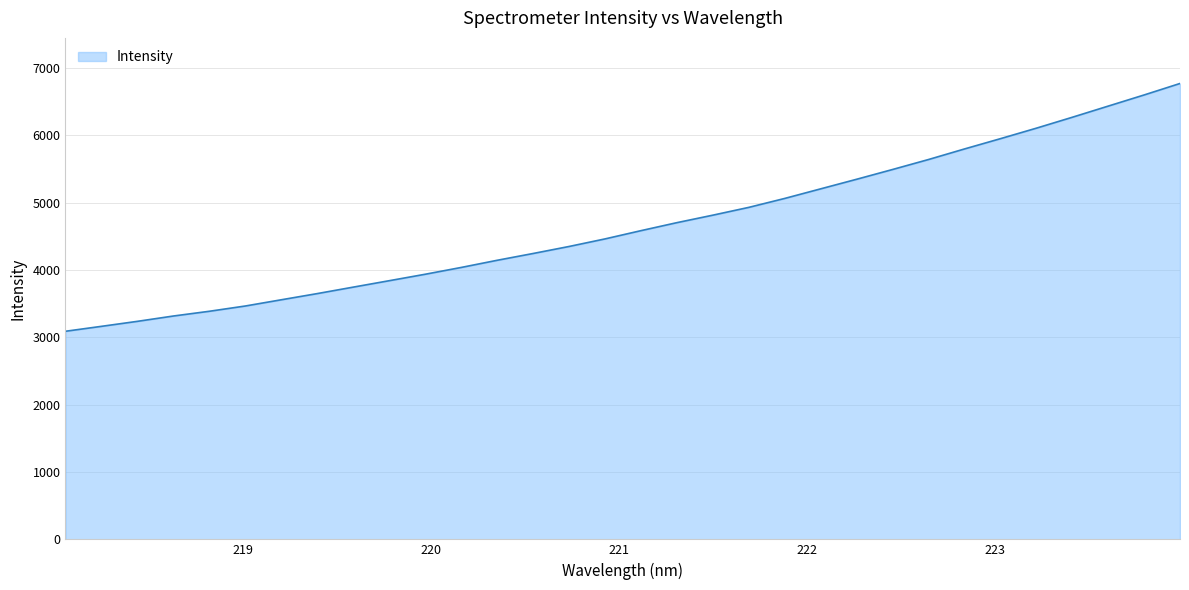

What is the minimum value shown in the chart?

3090.9